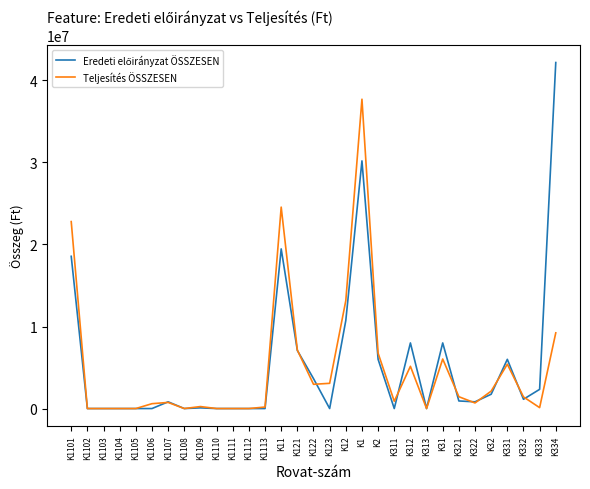

At which category is the sum across all series the highest?

K1